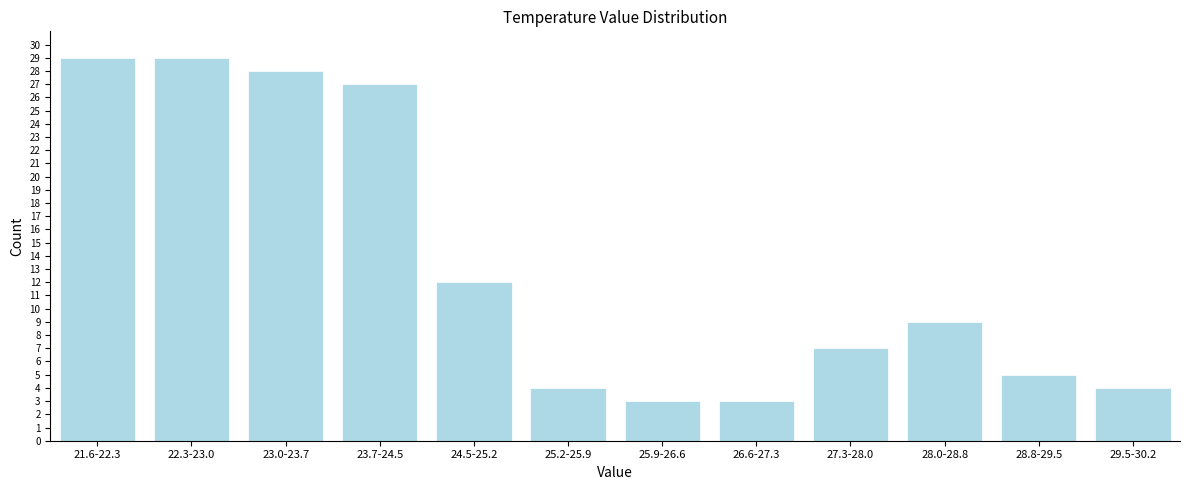

Reading left to right, transcribe all the data shown in this chart.

21.6-22.3=29	22.3-23.0=29	23.0-23.7=28	23.7-24.5=27	24.5-25.2=12	25.2-25.9=4	25.9-26.6=3	26.6-27.3=3	27.3-28.0=7	28.0-28.8=9	28.8-29.5=5	29.5-30.2=4